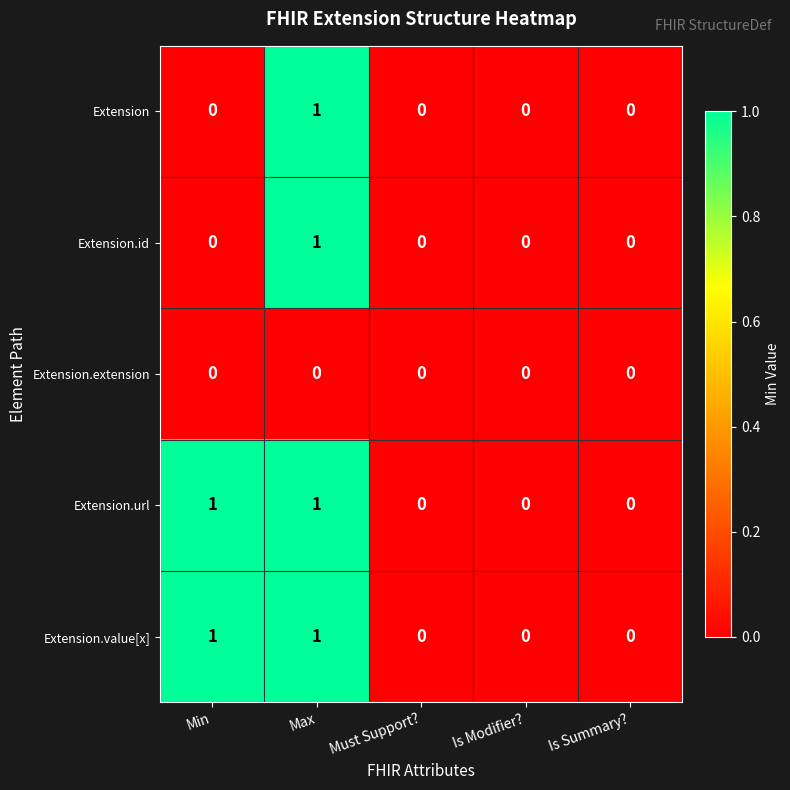

Reading left to right, list all the values displayed in this chart.

Extension: 0	1	0	0	0
Extension.id: 0	1	0	0	0
Extension.extension: 0	0	0	0	0
Extension.url: 1	1	0	0	0
Extension.value[x]: 1	1	0	0	0